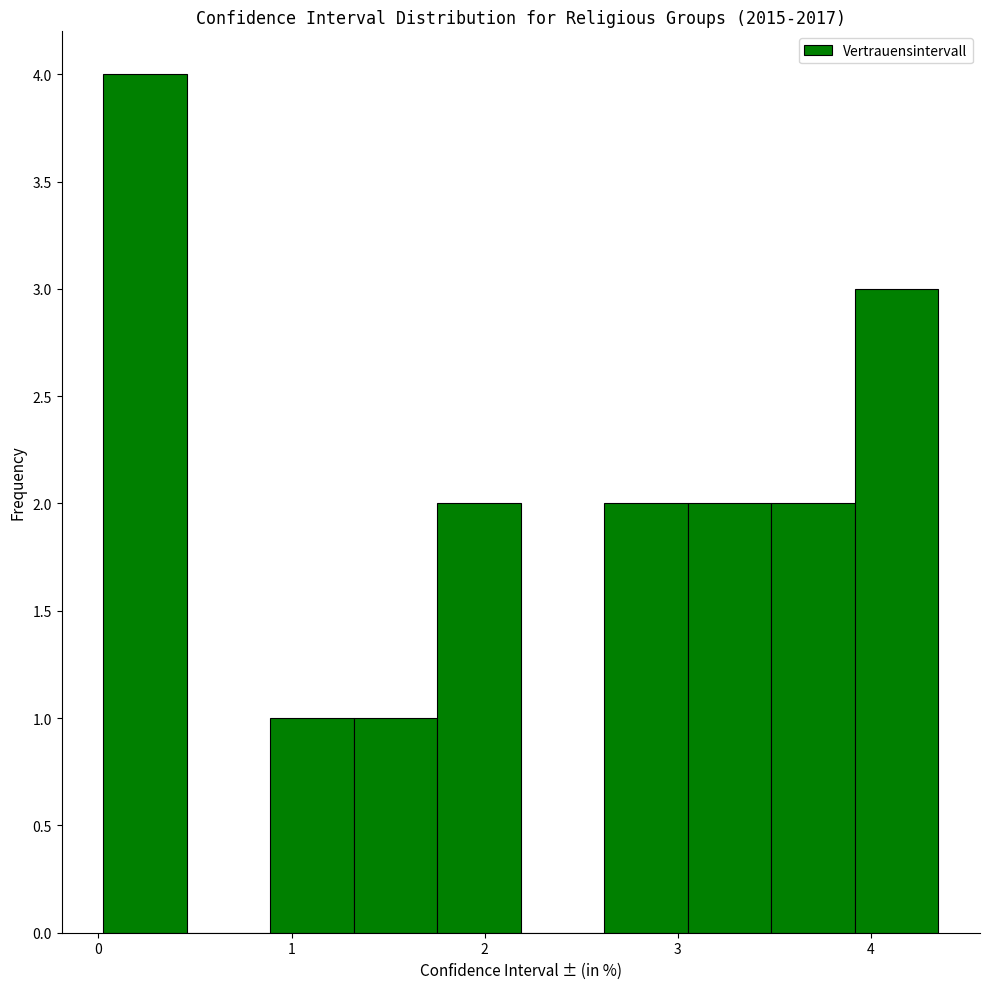

Which range on the x-axis has the tallest bar?

0.0 to 0.5